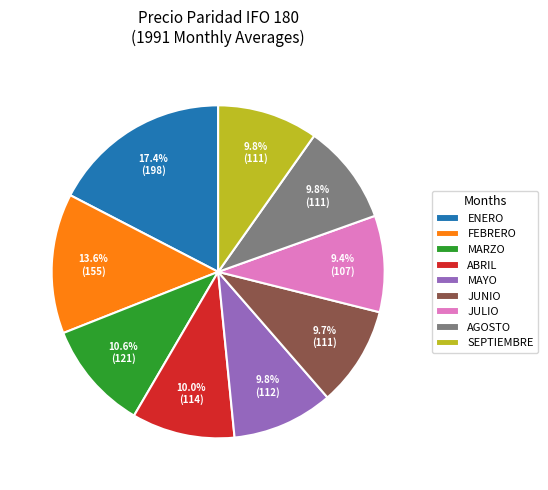

Approximately how many times larger is the value at JUNIO compared to AGOSTO?

1.0